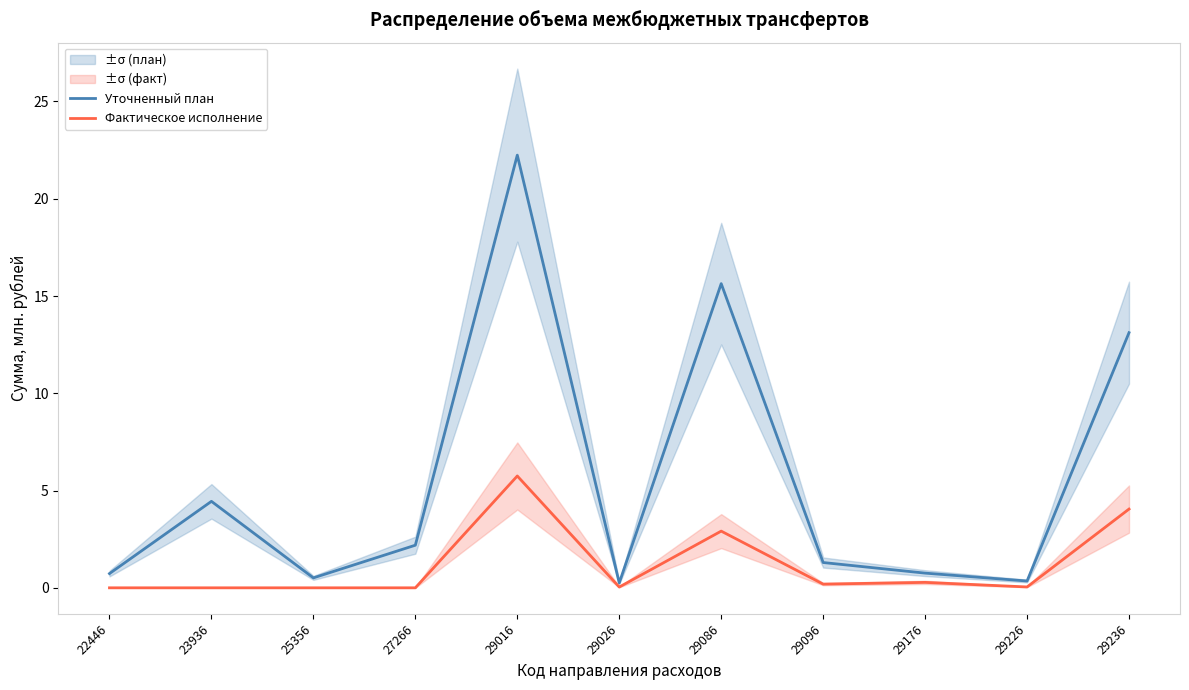

Reading left to right, extract all data points from this chart.

Уточненный план: 0.7	4.4	0.5	2.2	22.2	0.2	15.6	1.3	0.8	0.3	13.1
Фактическое исполнение: 0.0	0.0	0.0	0.0	5.7	0.0	2.9	0.2	0.3	0.0	4.0